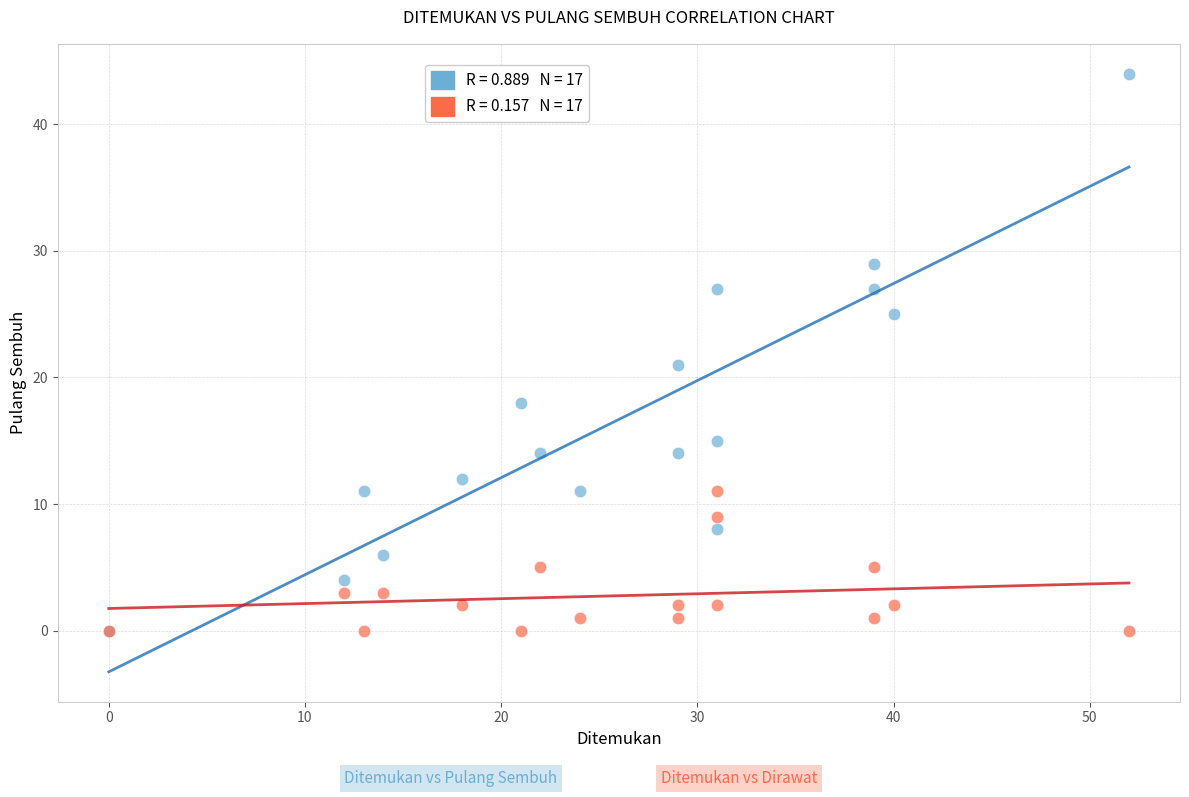

Across all series, what Y value is closest to 22?

21